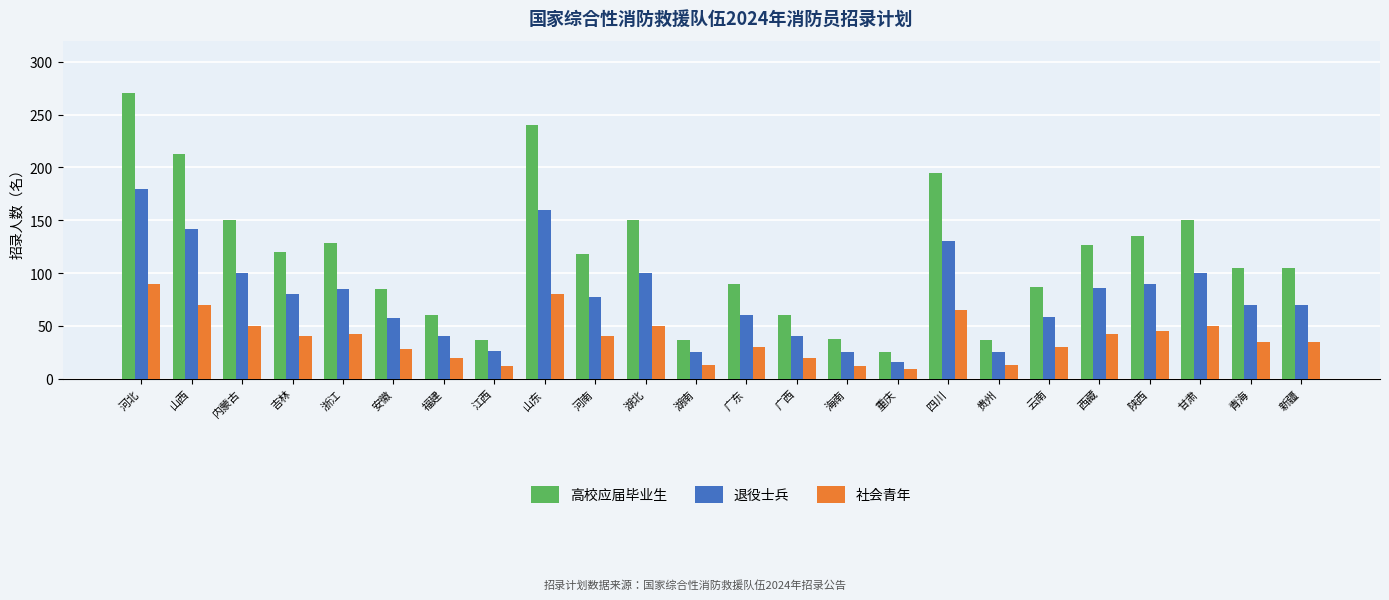

Which series changed the most between 福建 and 甘肃?

高校应届毕业生